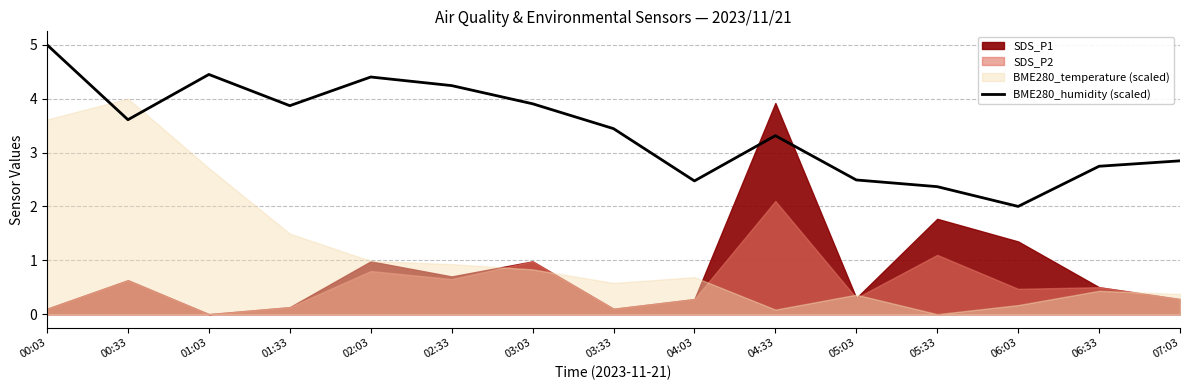

What is the average value?

3.4